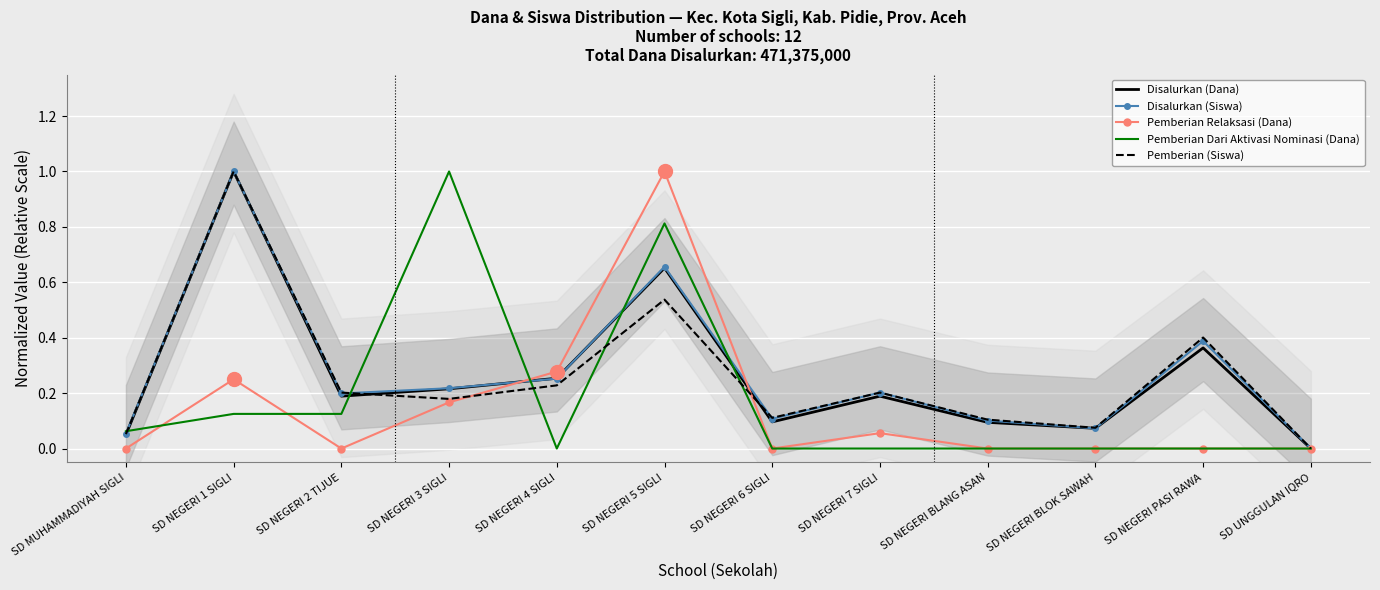

Reading left to right, extract all data points from this chart.

Disalurkan (Dana): SD MUHAMMADIYAH SIGLI=0.0	SD NEGERI 1 SIGLI=1.0	SD NEGERI 2 TIJUE=0.2	SD NEGERI 3 SIGLI=0.2	SD NEGERI 4 SIGLI=0.3	SD NEGERI 5 SIGLI=0.7	SD NEGERI 6 SIGLI=0.1	SD NEGERI 7 SIGLI=0.2	SD NEGERI BLANG ASAN=0.1	SD NEGERI BLOK SAWAH=0.1	SD NEGERI PASI RAWA=0.4	SD UNGGULAN IQRO=0.0
Disalurkan (Siswa): SD MUHAMMADIYAH SIGLI=0.1	SD NEGERI 1 SIGLI=1.0	SD NEGERI 2 TIJUE=0.2	SD NEGERI 3 SIGLI=0.2	SD NEGERI 4 SIGLI=0.3	SD NEGERI 5 SIGLI=0.7	SD NEGERI 6 SIGLI=0.1	SD NEGERI 7 SIGLI=0.2	SD NEGERI BLANG ASAN=0.1	SD NEGERI BLOK SAWAH=0.1	SD NEGERI PASI RAWA=0.4	SD UNGGULAN IQRO=0.0
Pemberian Relaksasi (Dana): SD MUHAMMADIYAH SIGLI=0.0	SD NEGERI 1 SIGLI=0.2	SD NEGERI 2 TIJUE=0.0	SD NEGERI 3 SIGLI=0.2	SD NEGERI 4 SIGLI=0.3	SD NEGERI 5 SIGLI=1.0	SD NEGERI 6 SIGLI=0.0	SD NEGERI 7 SIGLI=0.1	SD NEGERI BLANG ASAN=0.0	SD NEGERI BLOK SAWAH=0.0	SD NEGERI PASI RAWA=0.0	SD UNGGULAN IQRO=0.0
Pemberian Dari Aktivasi Nominasi (Dana): SD MUHAMMADIYAH SIGLI=0.1	SD NEGERI 1 SIGLI=0.1	SD NEGERI 2 TIJUE=0.1	SD NEGERI 3 SIGLI=1.0	SD NEGERI 4 SIGLI=0.0	SD NEGERI 5 SIGLI=0.8	SD NEGERI 6 SIGLI=0.0	SD NEGERI 7 SIGLI=0.0	SD NEGERI BLANG ASAN=0.0	SD NEGERI BLOK SAWAH=0.0	SD NEGERI PASI RAWA=0.0	SD UNGGULAN IQRO=0.0
Pemberian (Siswa): SD MUHAMMADIYAH SIGLI=0.1	SD NEGERI 1 SIGLI=1.0	SD NEGERI 2 TIJUE=0.2	SD NEGERI 3 SIGLI=0.2	SD NEGERI 4 SIGLI=0.2	SD NEGERI 5 SIGLI=0.5	SD NEGERI 6 SIGLI=0.1	SD NEGERI 7 SIGLI=0.2	SD NEGERI BLANG ASAN=0.1	SD NEGERI BLOK SAWAH=0.1	SD NEGERI PASI RAWA=0.4	SD UNGGULAN IQRO=0.0